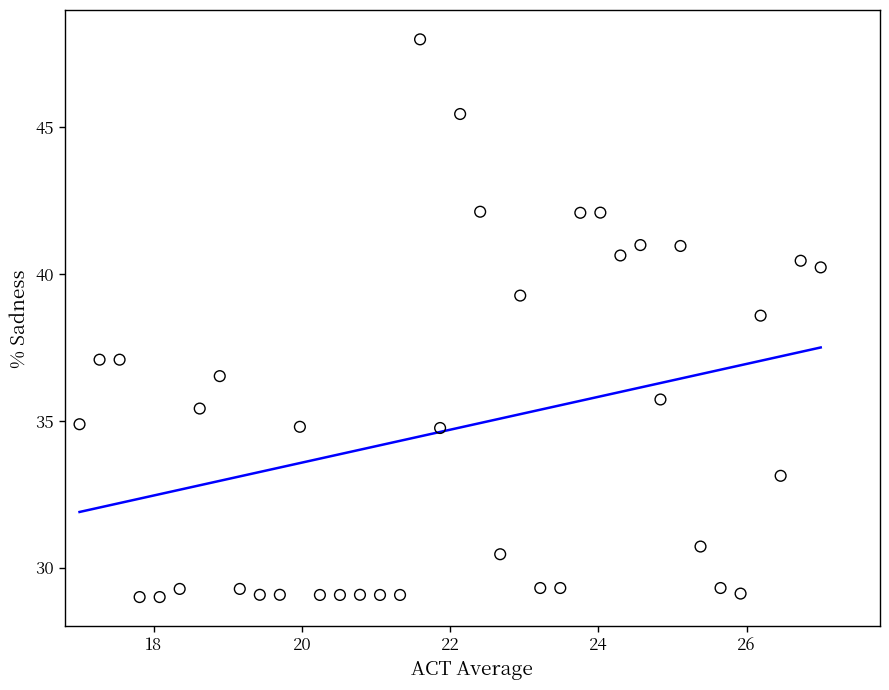

What is the range of Y values (max minus min)?

19.0